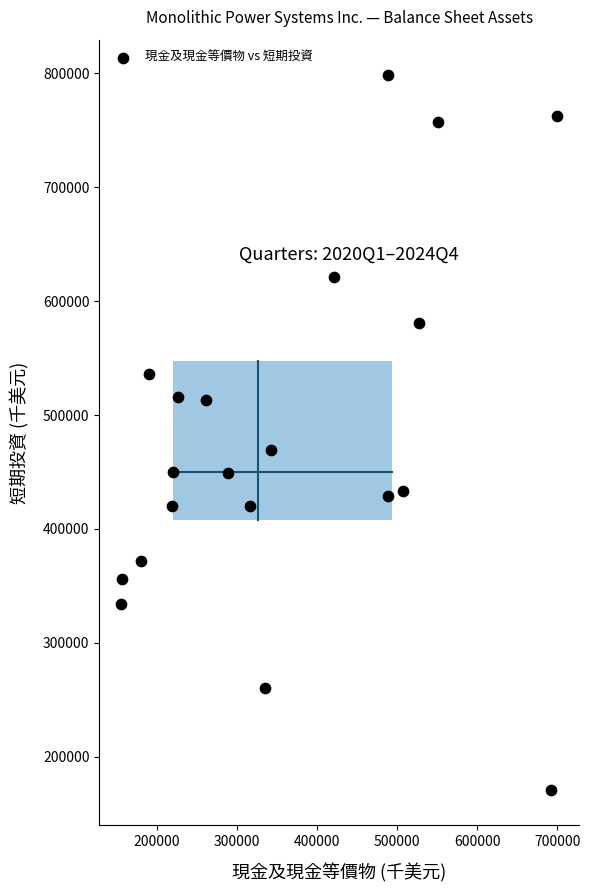

What Y value in the scatter plot is closest to 484623?

469012